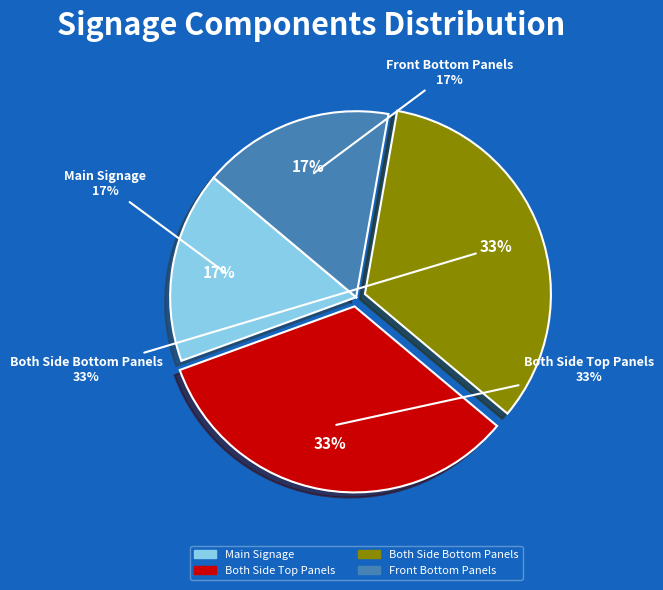

Which slice is the smallest?

Main Signage